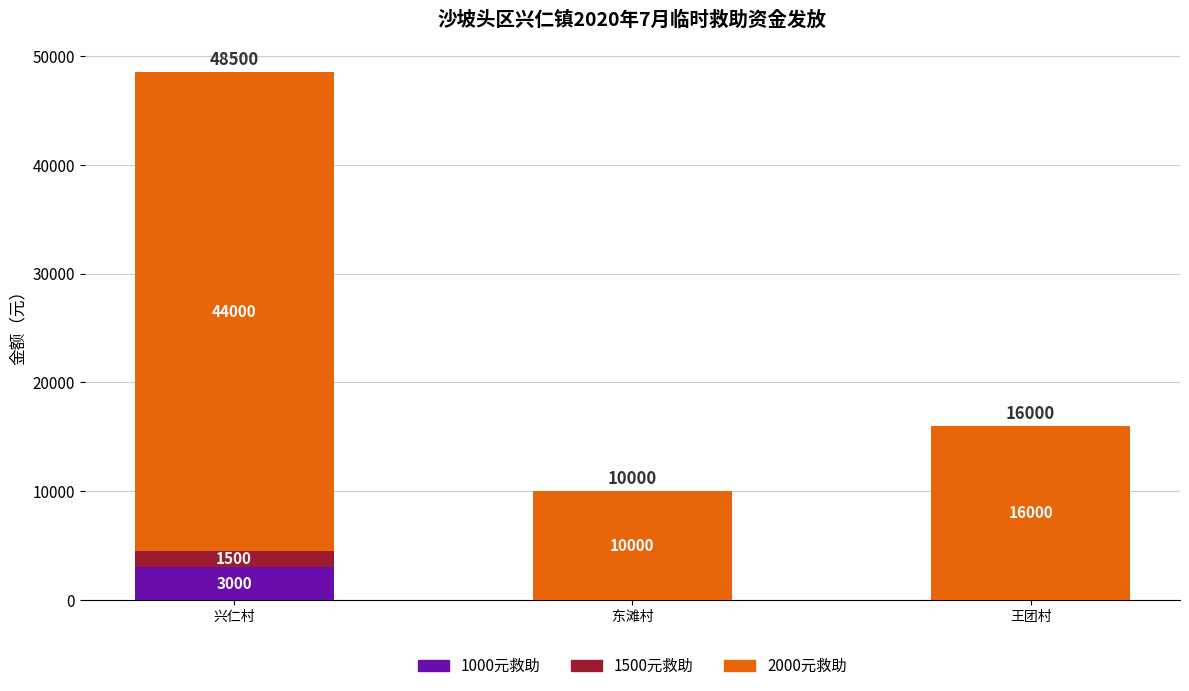

At which label does 1000元救助 reach its peak?

兴仁村